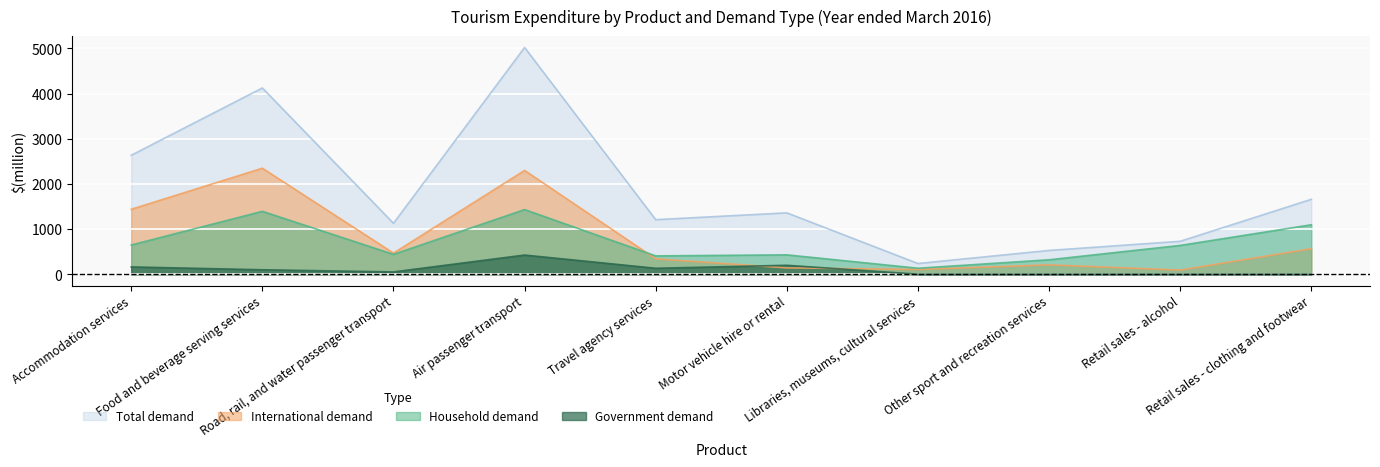

What is the approximate value of International demand at Accommodation services, to the nearest 10?

1440